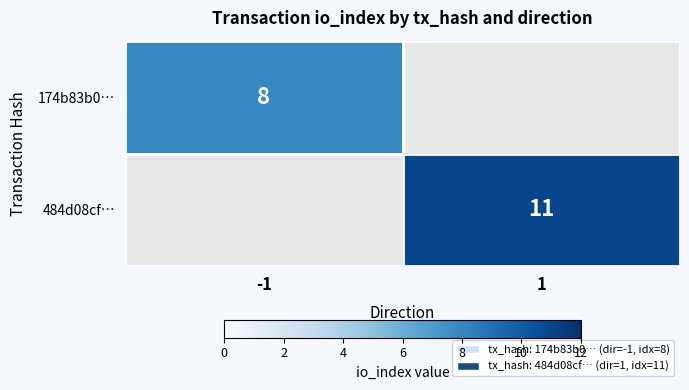

At which category does the chart reach its minimum across all series?

-1